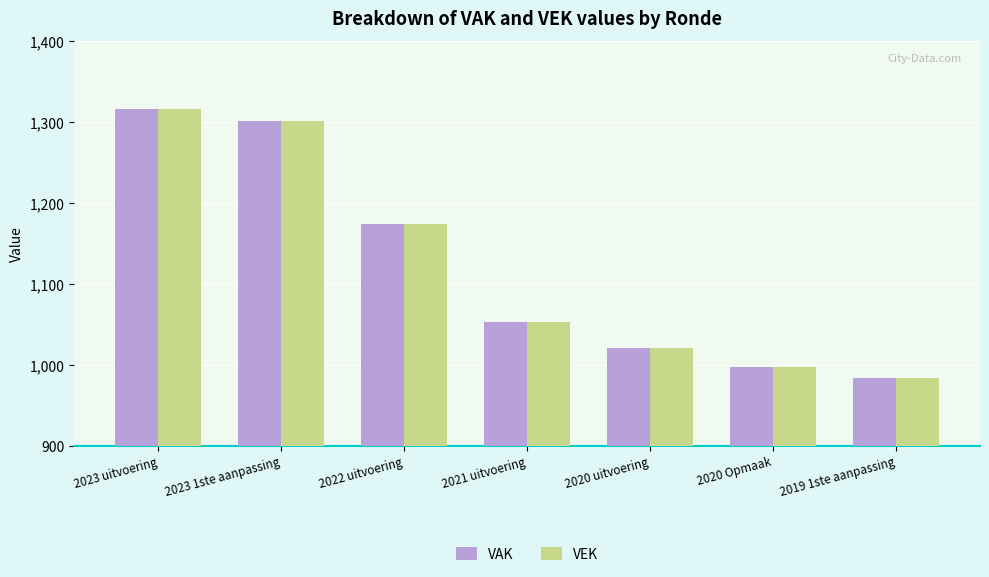

The VEK series shows 1316 at 2023 uitvoering. True or false?

True